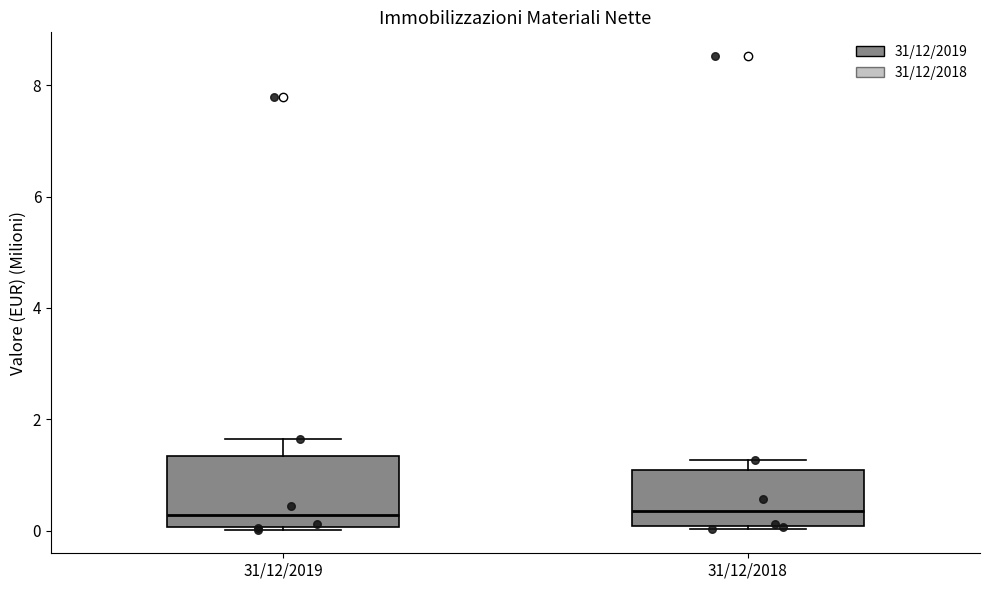

Reading left to right, transcribe this box plot: for each box, give where its median line is, the range the box spans, and where its two whiskers end, as read against the y-axis. The values are not printed on the chart, so give them approximately, as read against the axis.

31/12/2019: median 0.2, box 0.0 to 1.4, whiskers 0.0 to 1.6
31/12/2018: median 0.4, box 0.0 to 1.0, whiskers 0.0 to 1.2